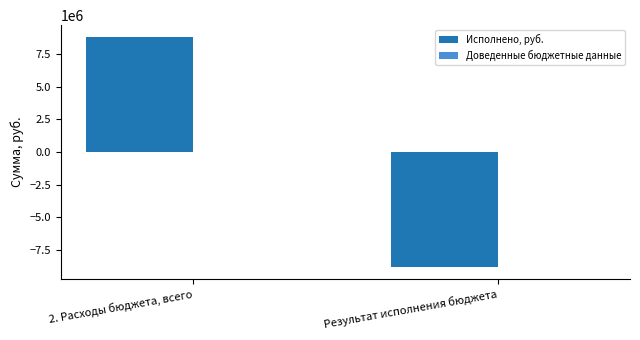

What is the change in value from 2. Расходы бюджета, всего to Результат исполнения бюджета?

-17639944.6